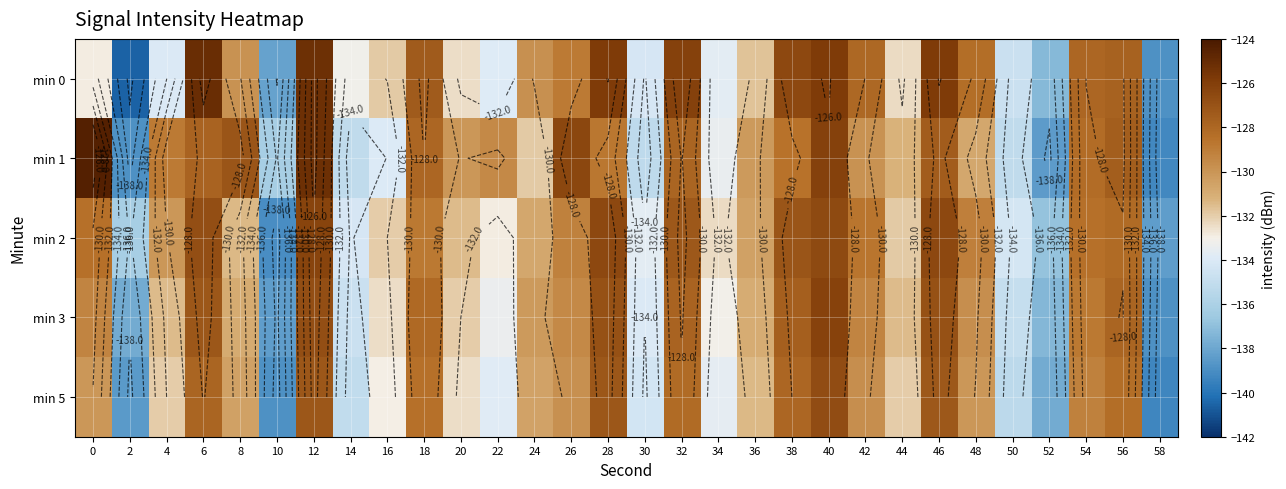

What is the total value across all series at 12?

-630.7